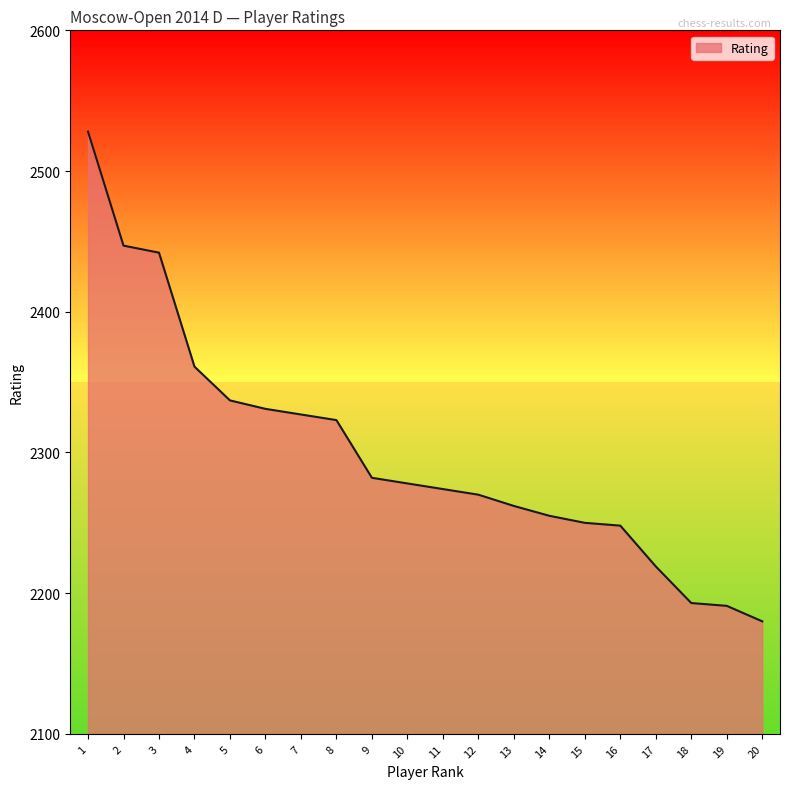

The value at 14 is 2255. True or false?

True